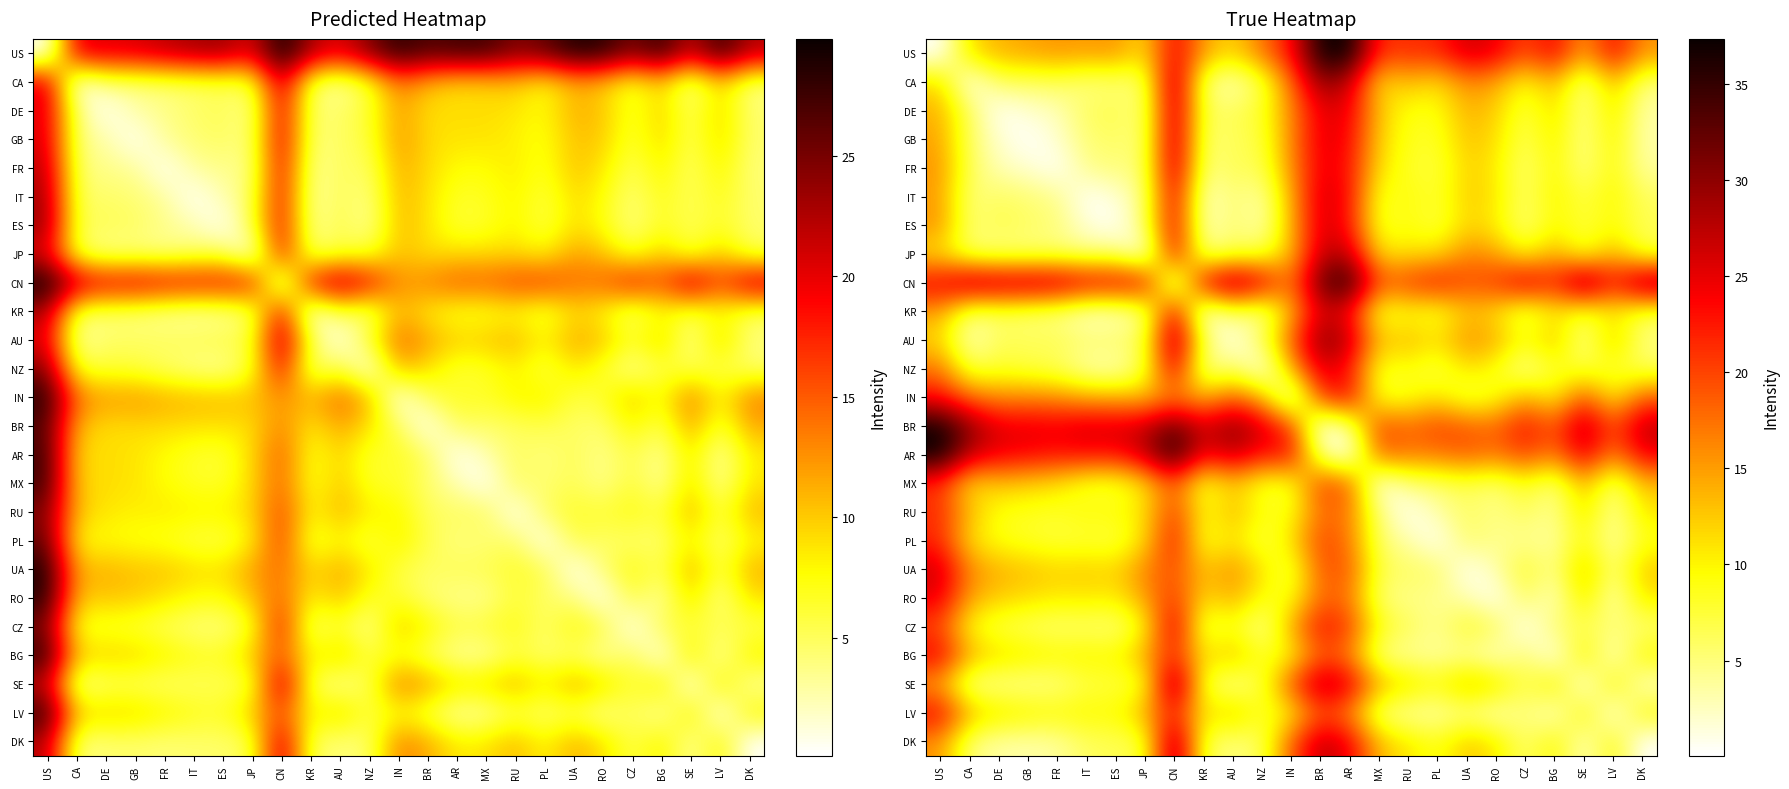

True or false: CA has a value of 6.4 at SE.

False